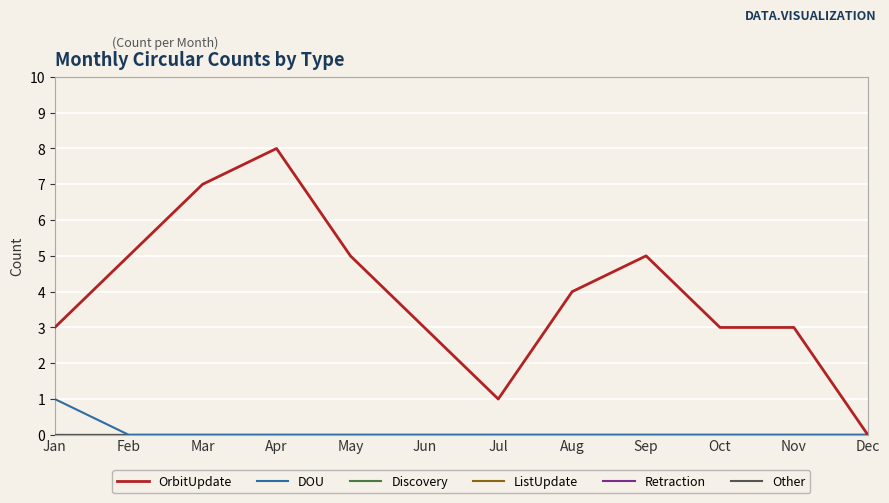

Does the chart display data point markers on the line(s)?

No